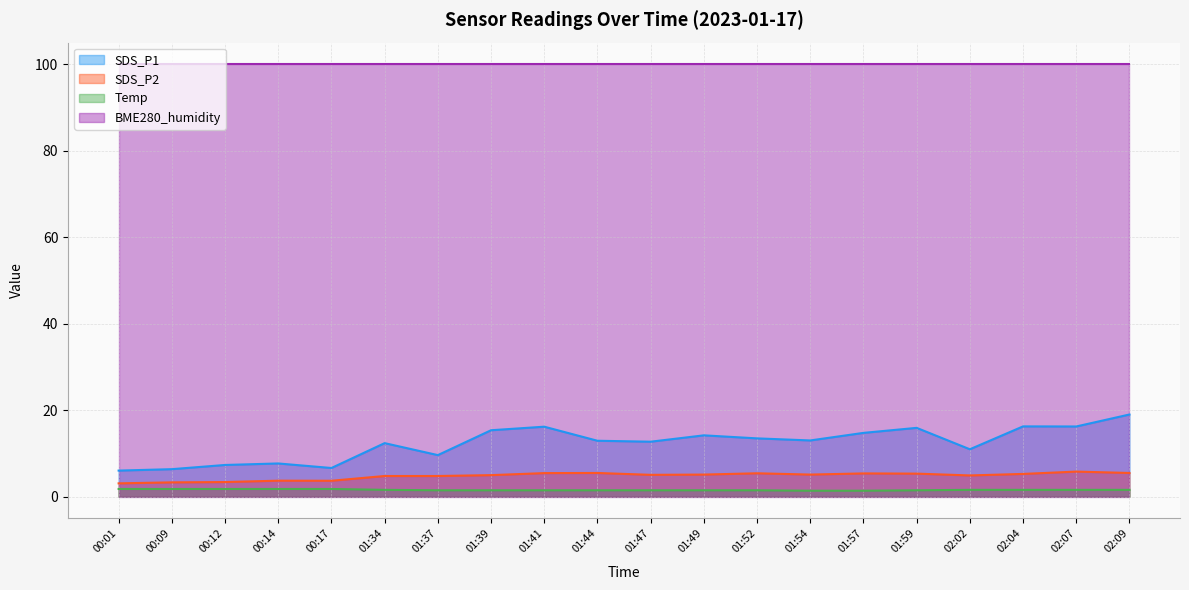

Which series changed the most between 00:01 and 02:07?

SDS_P1